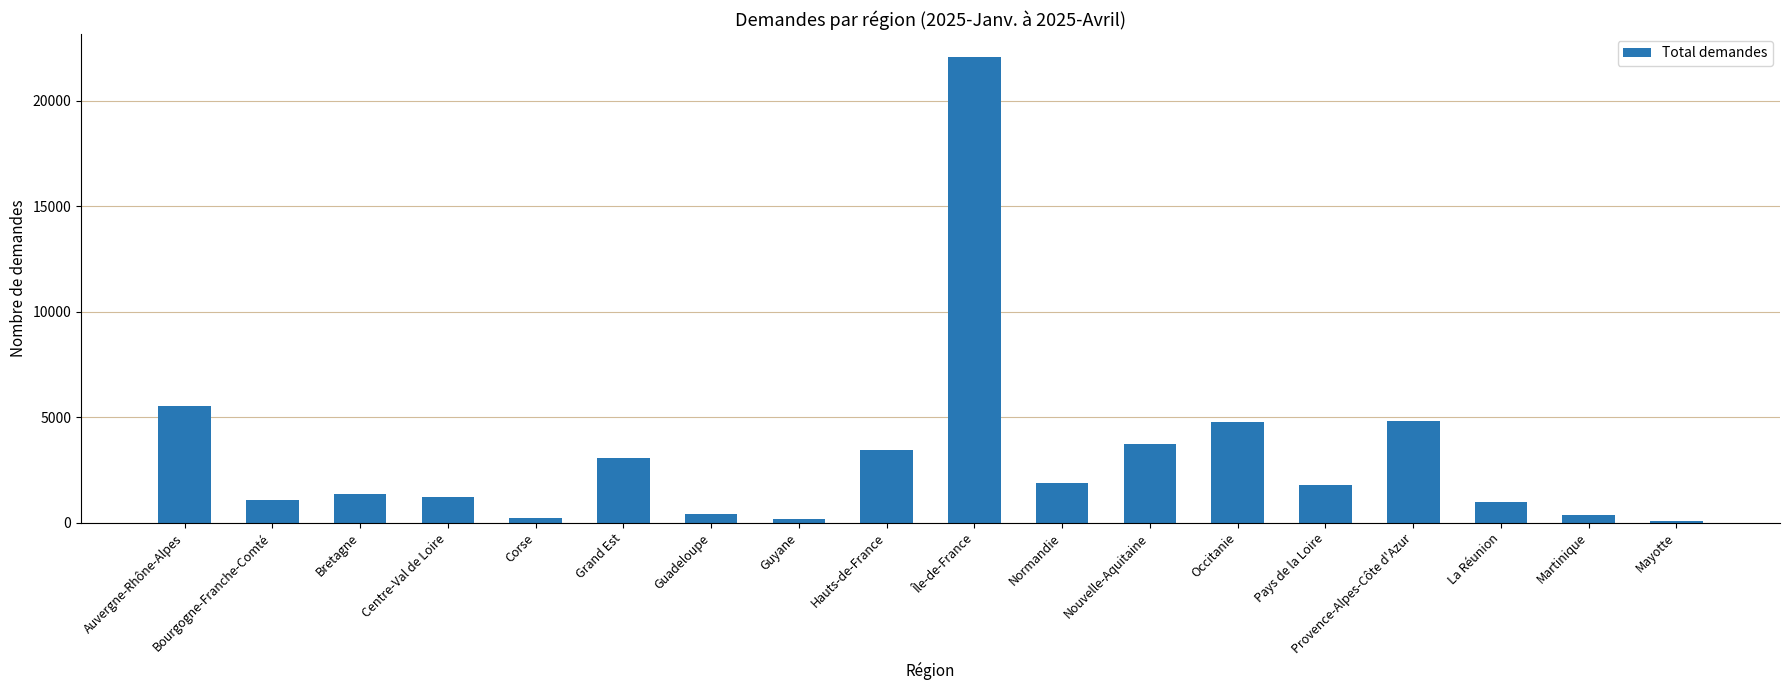

How many distinct data groups are displayed?

1